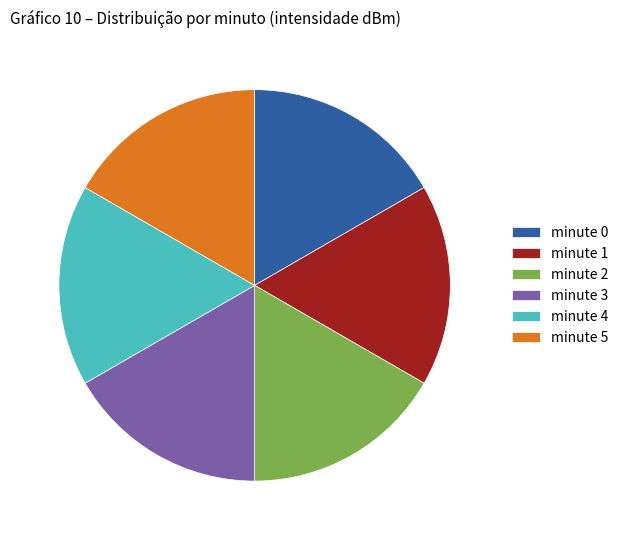

Combined, do minute 2 and minute 1 account for over 50%?

No